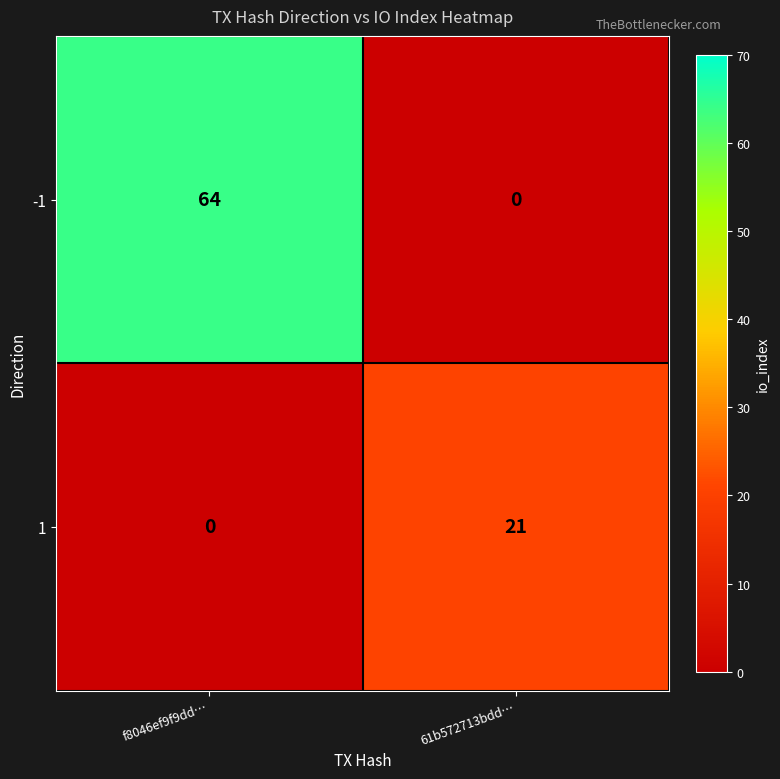

Which series has the largest range (max minus min)?

-1